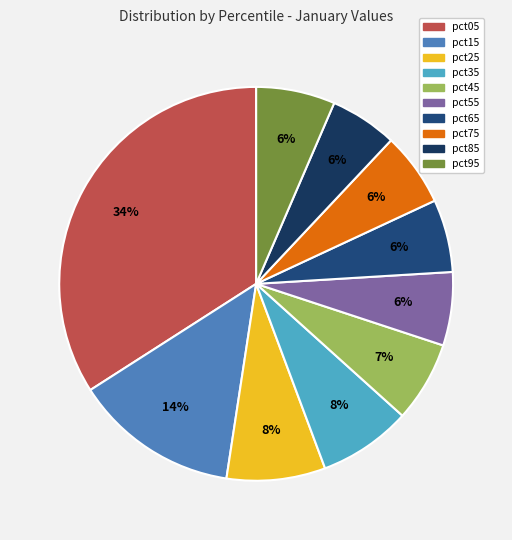

How much of the chart is everything except pct55?

94.0%